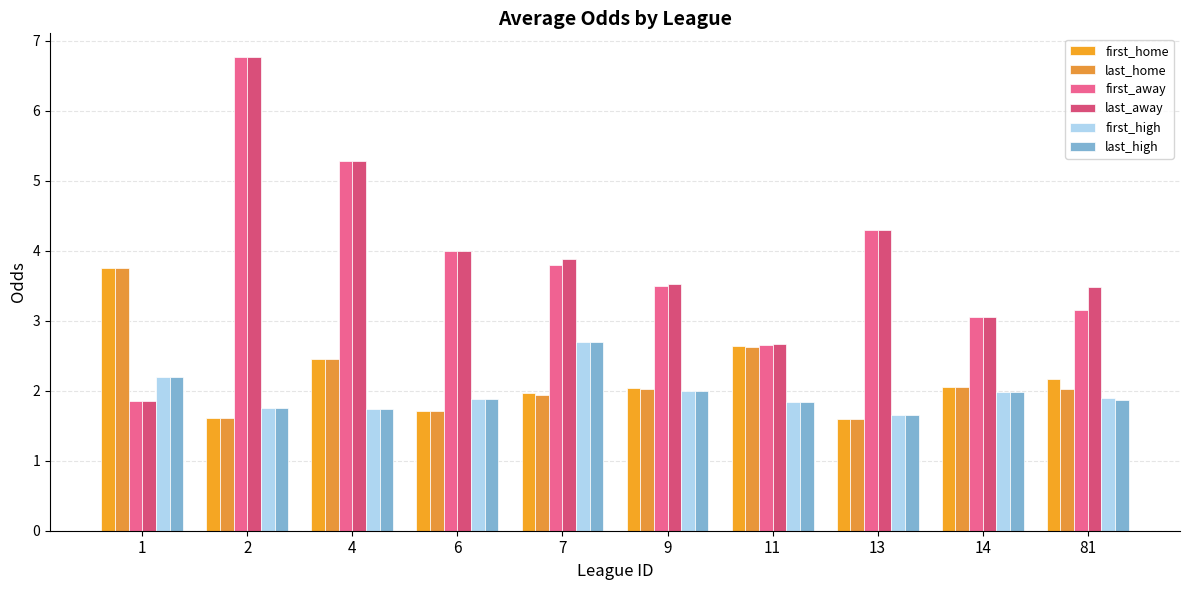

Rank the series by their maximum value, from highest to lowest.

first_away, last_away, first_home, last_home, first_high, last_high